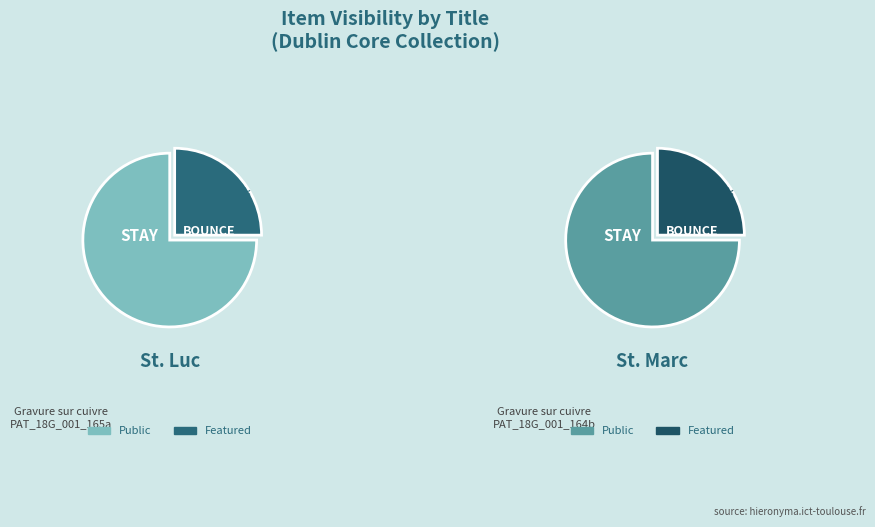

How many slices are in this pie chart?

2